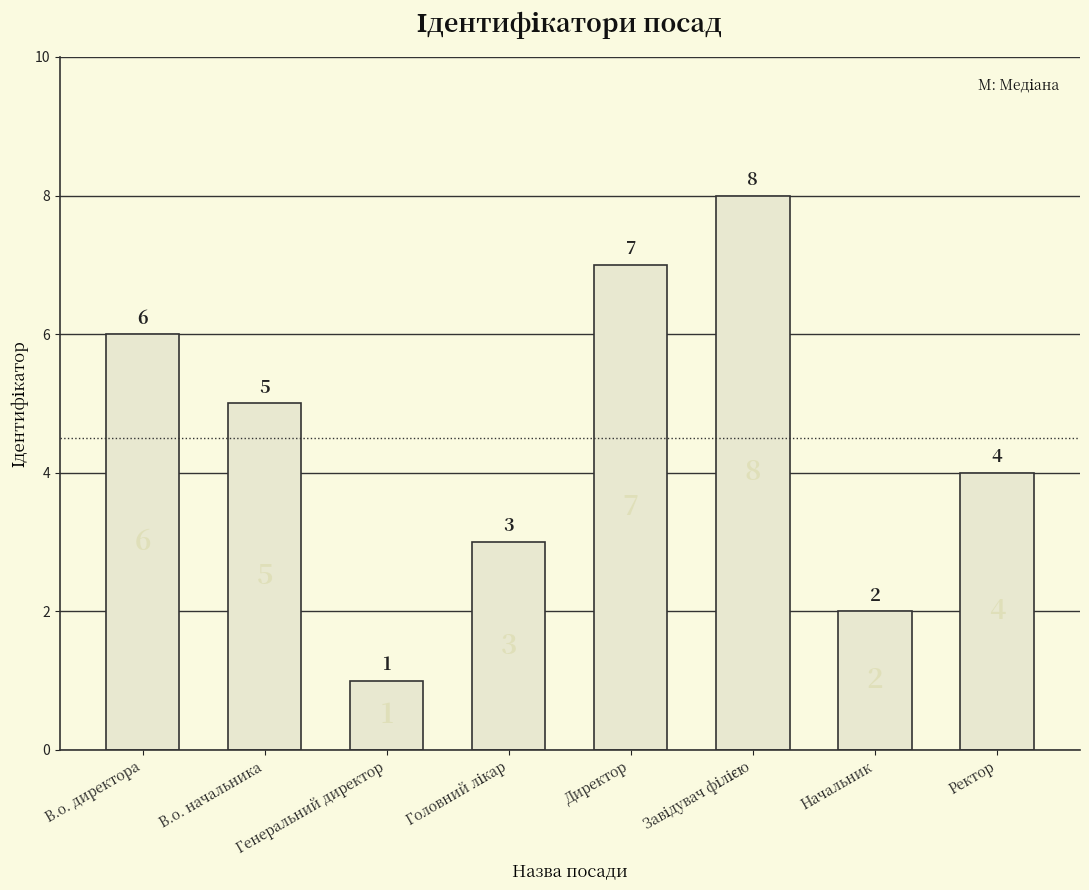

What is the greatest value displayed?

8